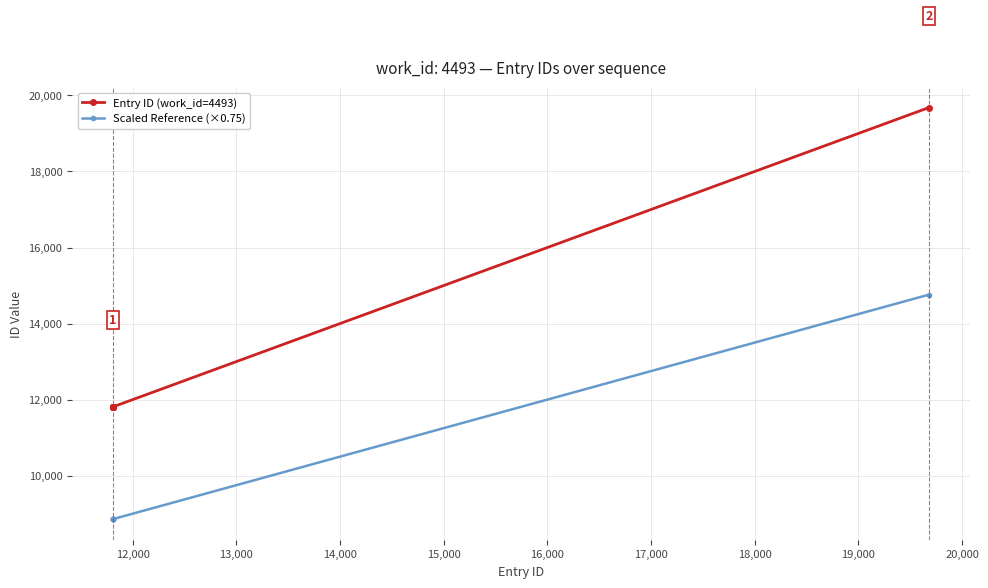

True or false: Scaled Reference (×0.75) and Entry ID (work_id=4493) cross at least once.

False